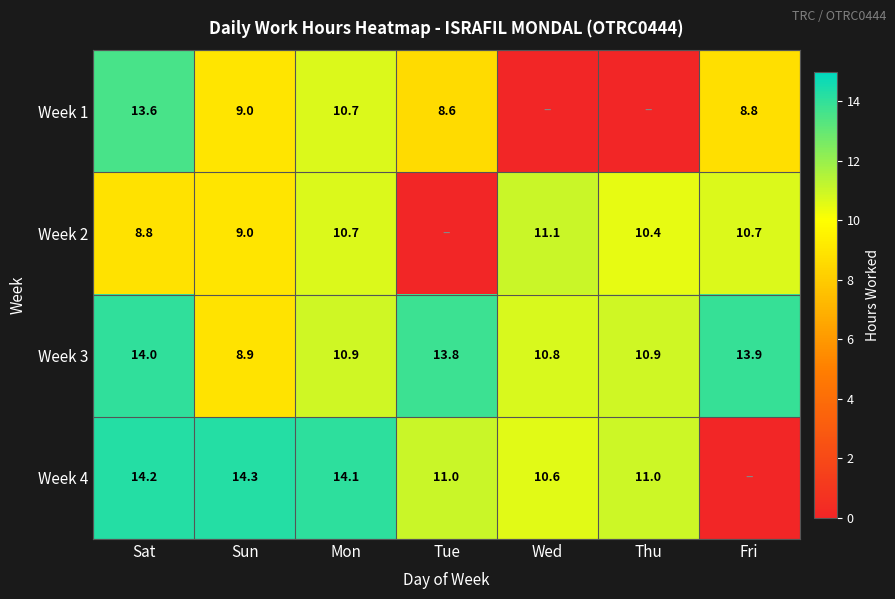

Is the value of Week 2 at Thu greater than the value of Week 4 at Thu?

No